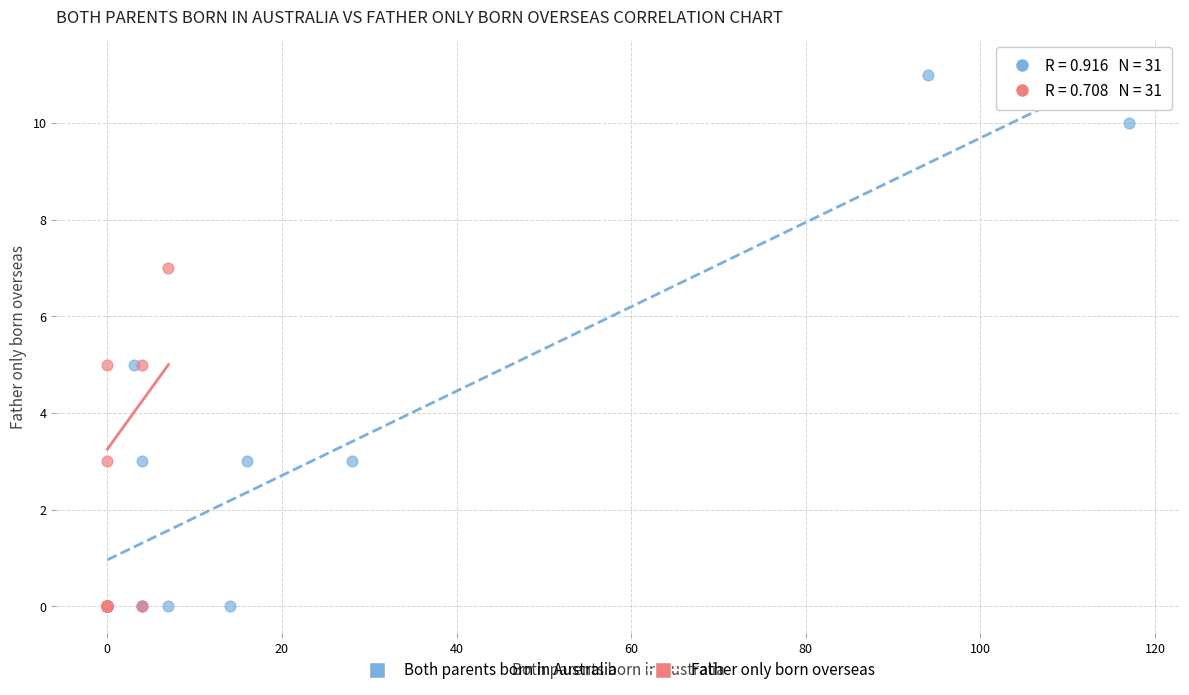

Which series contains the highest Y value?

Both parents born in Australia